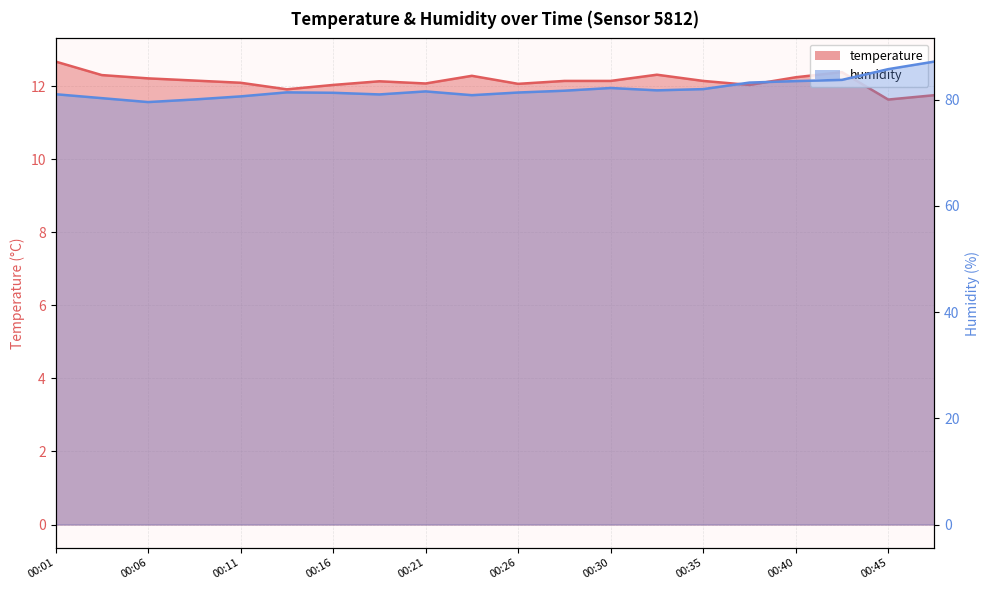

The temperature series shows 11.9 at 00:13. True or false?

True